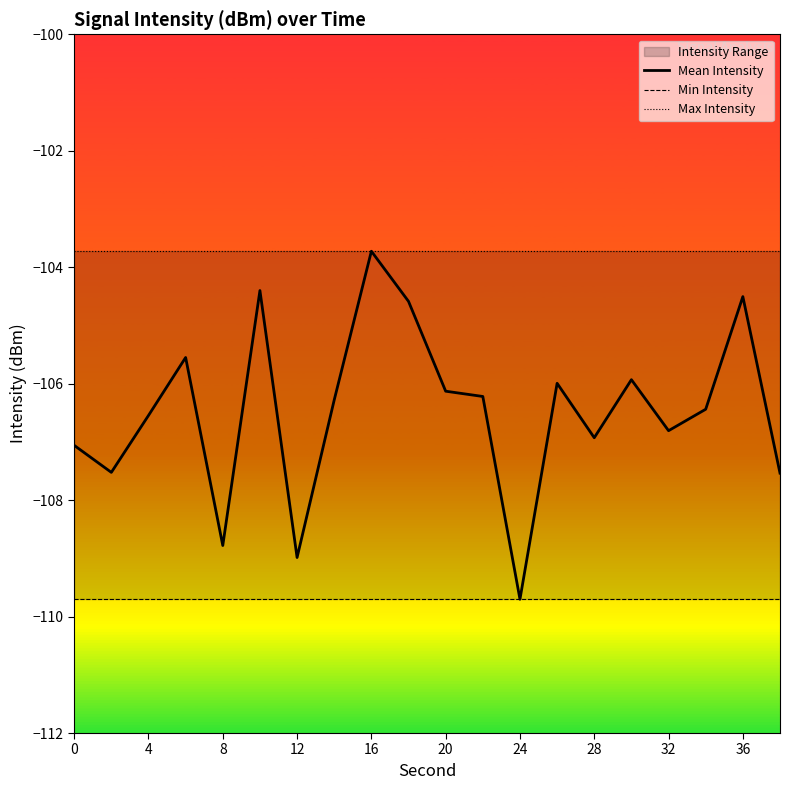

True or false: Mean Intensity has a value of -104.5 at 36.

True